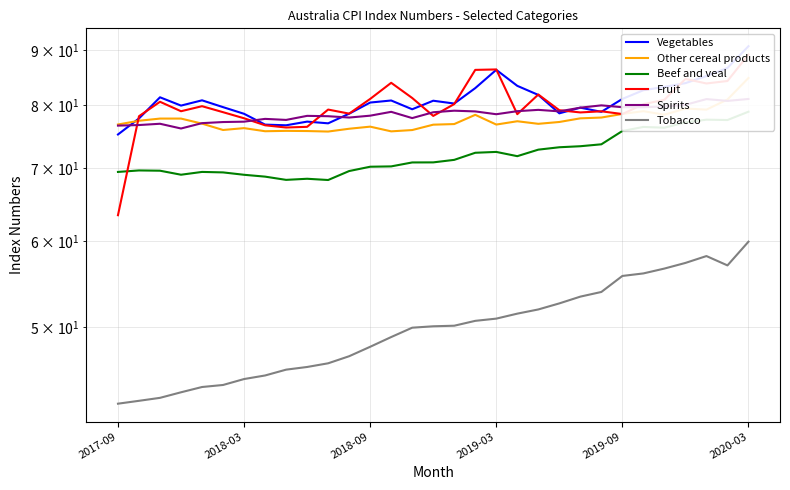

The value of Vegetables at 2019-09 is 81.1. True or false?

True